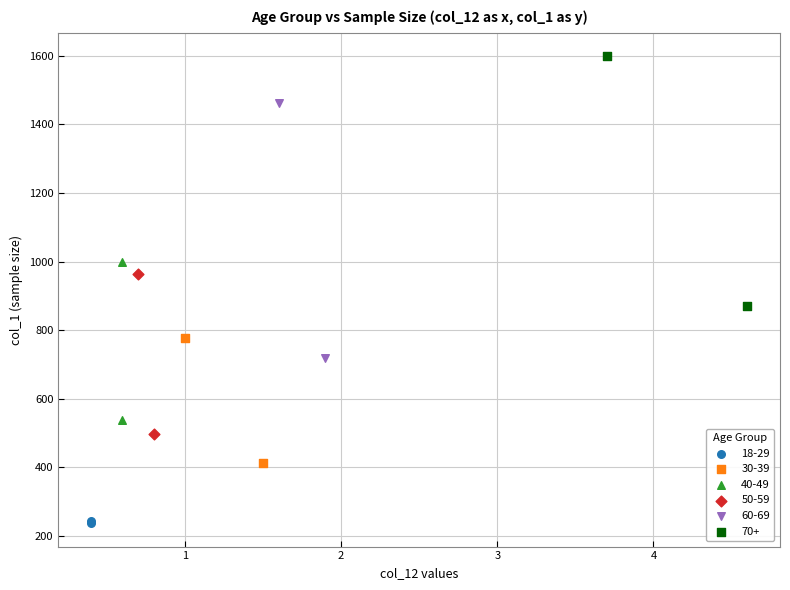

What are all the series names shown in the legend?

18-29, 30-39, 40-49, 50-59, 60-69, 70+